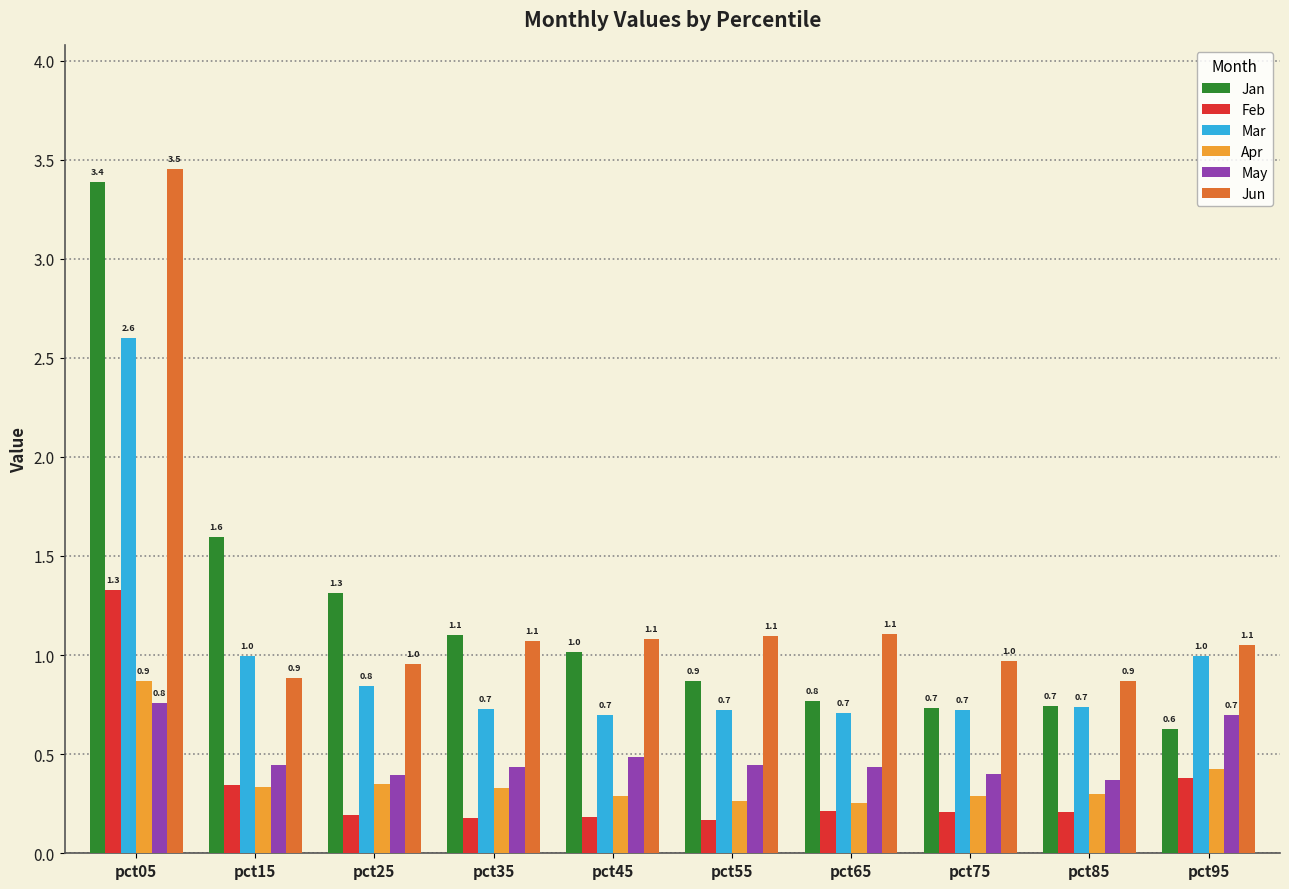

What is the sum of the Jun values at pct35 and pct25?

2.0